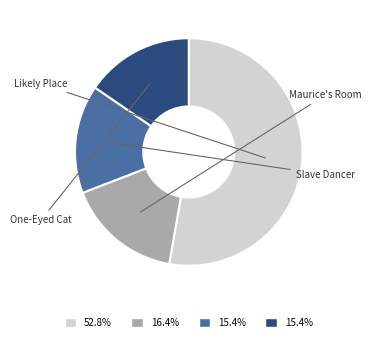

Rank the categories by value from lowest to highest.

One-Eyed Cat, Slave Dancer, Maurice's Room, Likely Place